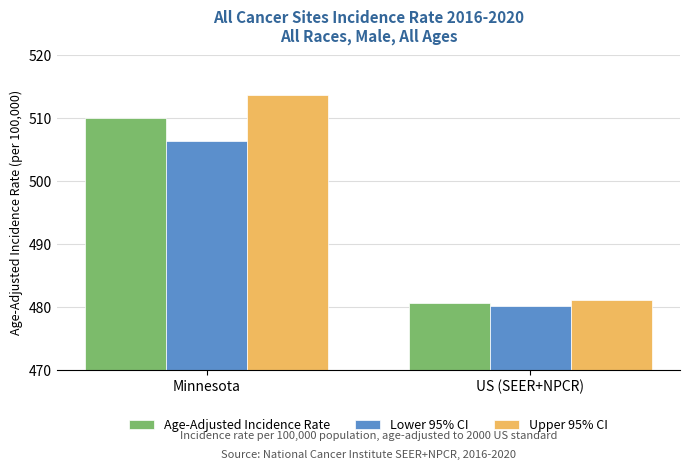

What is the label of the 1st bar from the right?

US (SEER+NPCR)